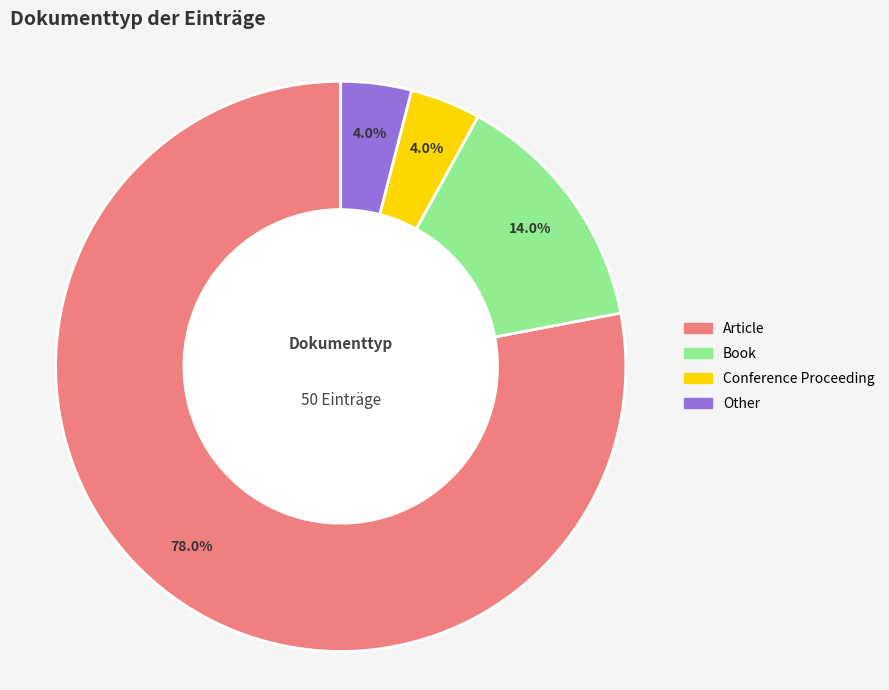

To the nearest percent, what is the difference between the Article and Other slice percentages?

74%